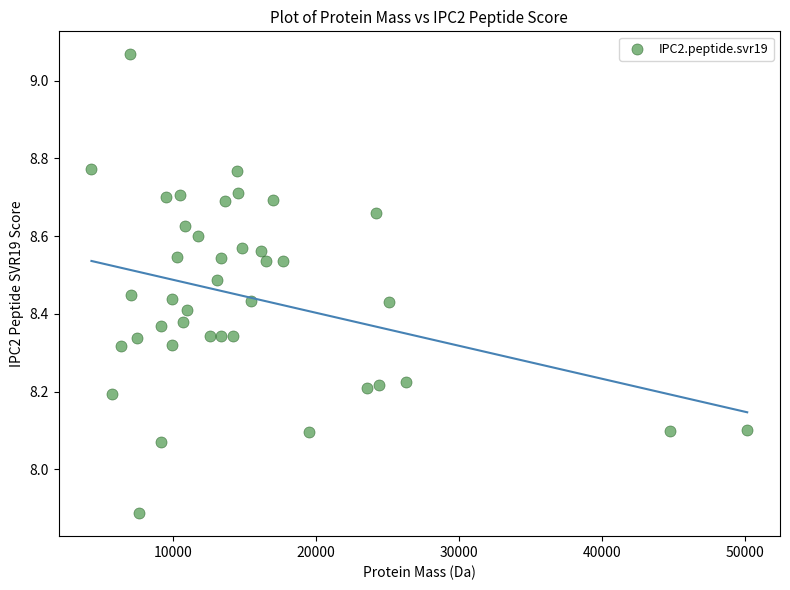

What is the range of Y values (max minus min)?

1.2